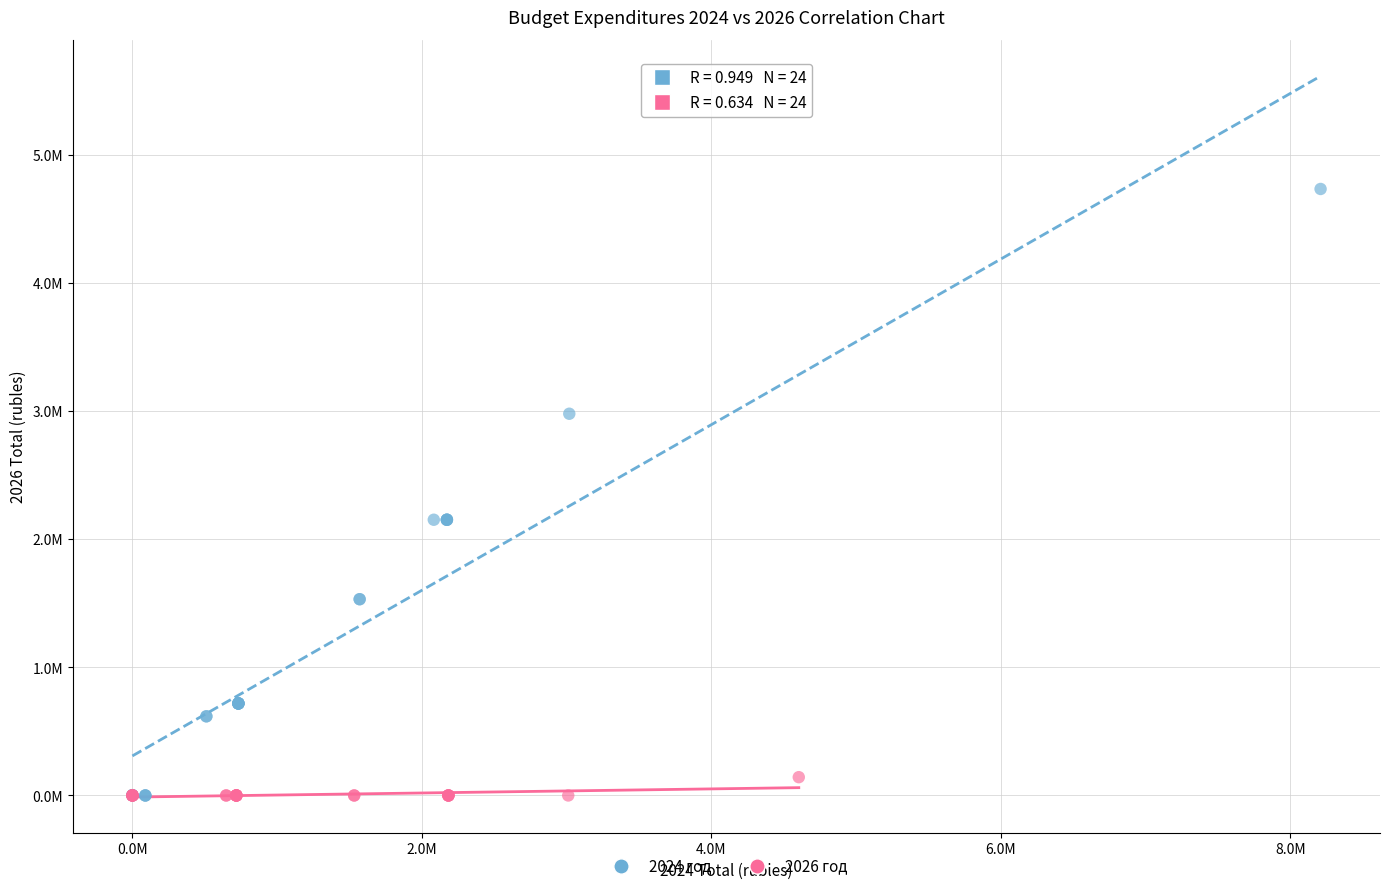

What are all the series names shown in the legend?

2024 год, 2026 год